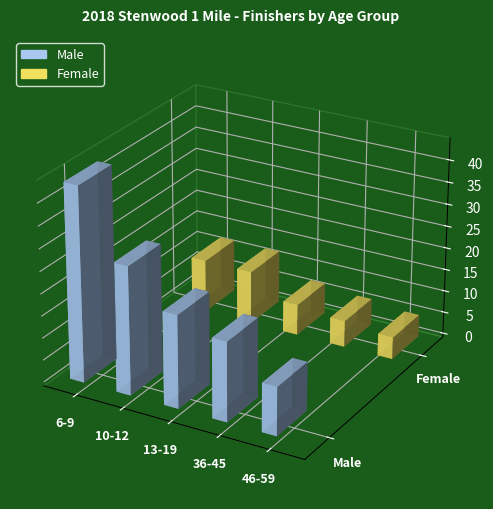

Reading right to left, transcribe all the data shown in this chart.

Male: 46-59=11	36-45=18	13-19=21	10-12=29	6-9=44
Female: 46-59=5	36-45=6	13-19=7	10-12=12	6-9=12